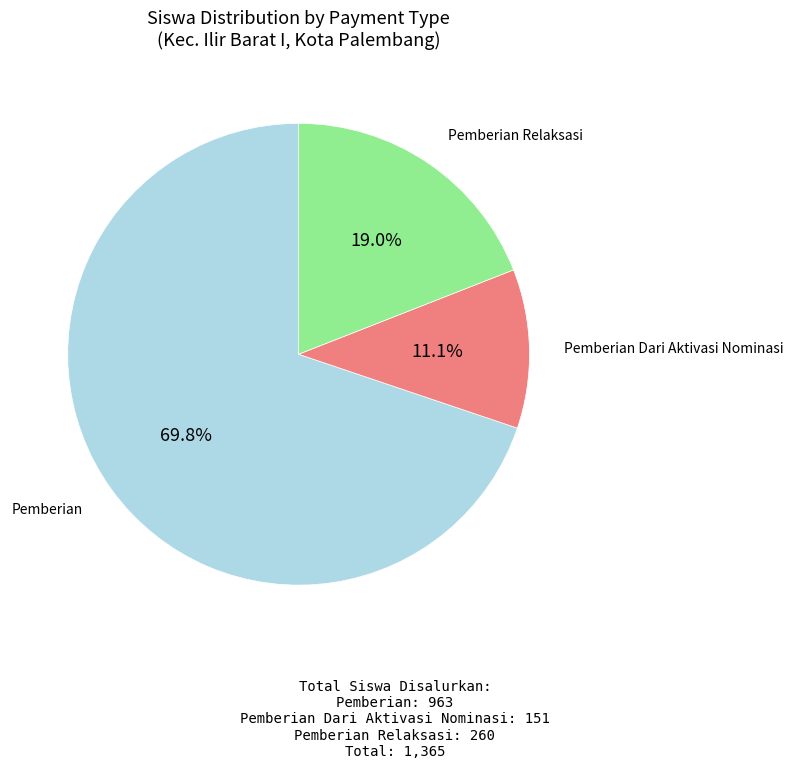

Is there a majority slice in this chart?

Yes